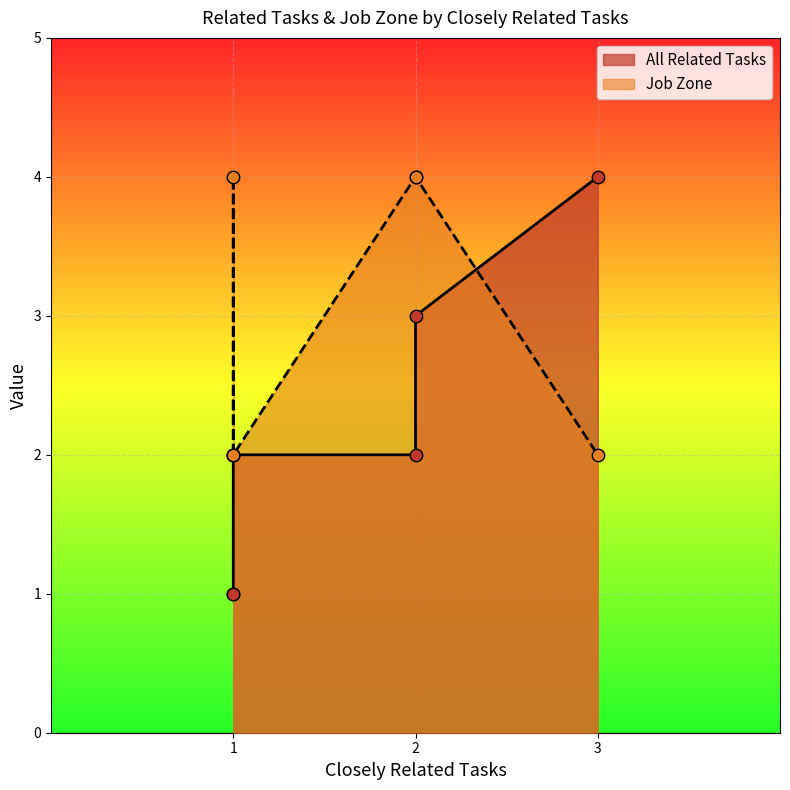

At how many categories does at least one series exceed 2?

4